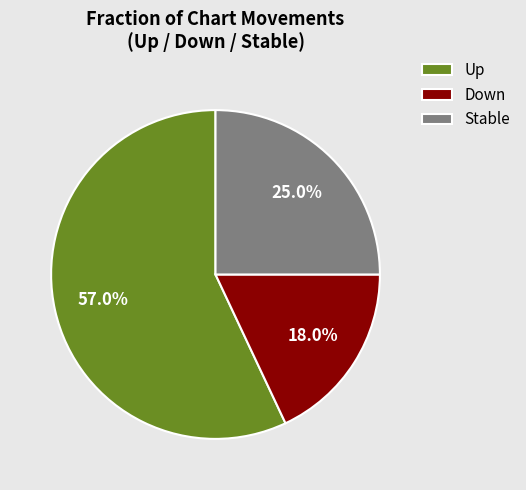

Which has a higher value, Down or Up?

Up